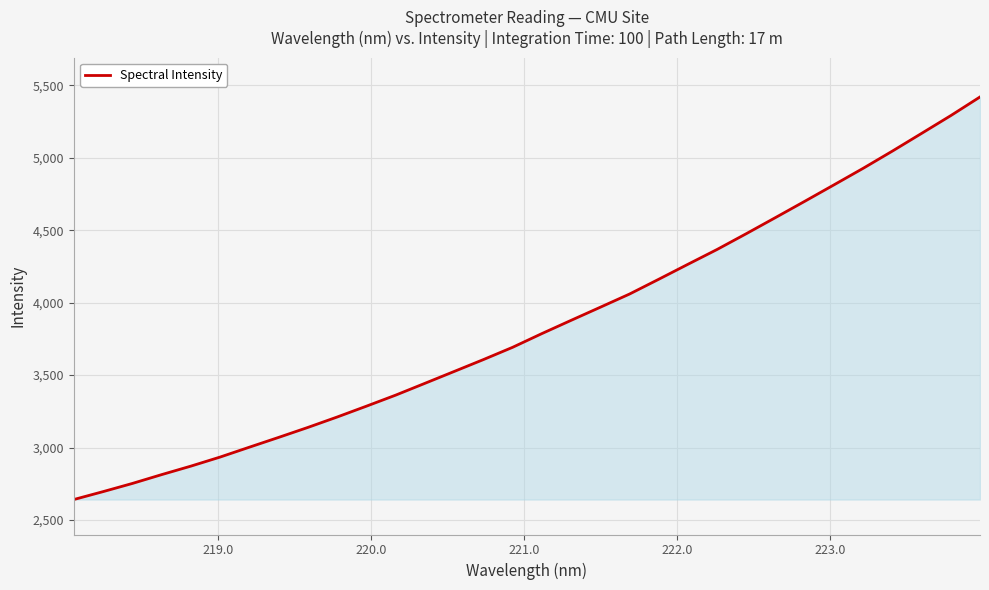

What is the minimum value shown in the chart?

2641.3